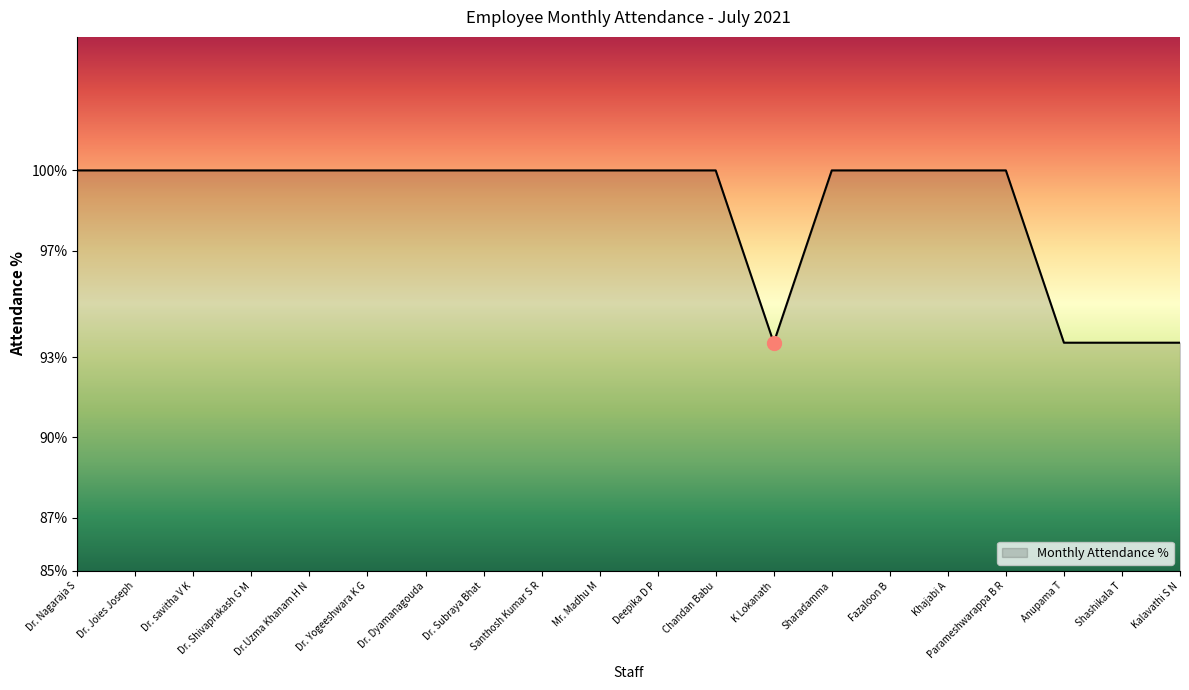

The chart shows a value of 1.0 at Santhosh Kumar S R. True or false?

True